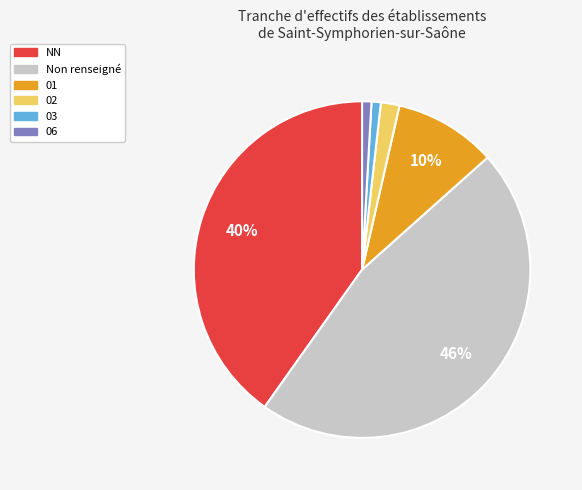

To the nearest percent, what is the average slice percentage?

17%